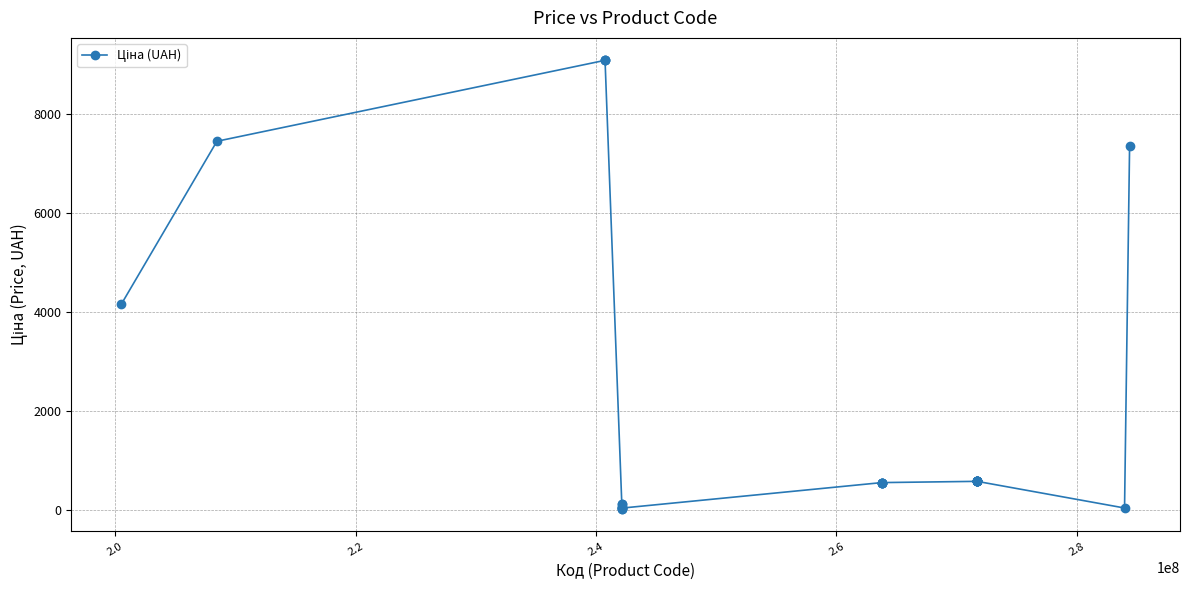

What is the value of the 27th point from the left?

571.6